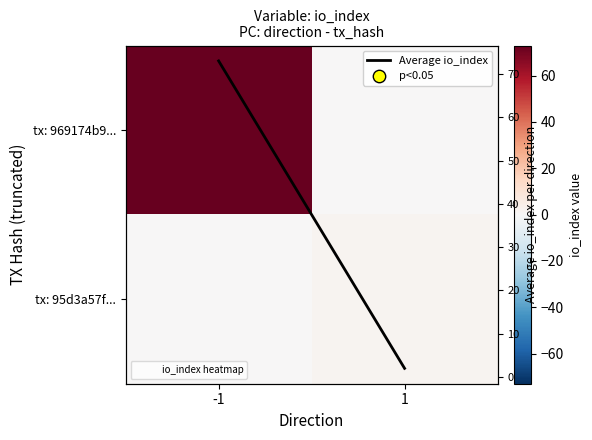

What is the difference between the highest and lowest values at -1?

73